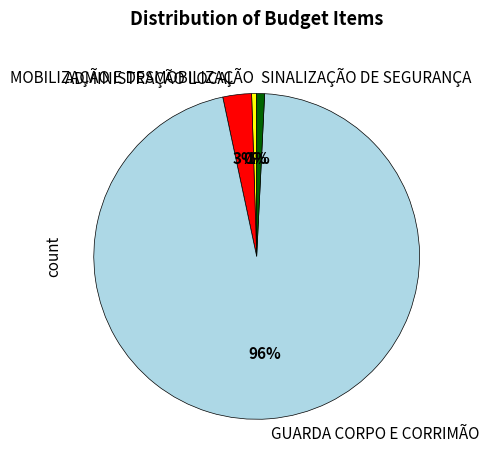

Between MOBILIZAÇÃO E DESMOBILIZAÇÃO and ADMINISTRAÇÃO LOCAL, which is larger?

ADMINISTRAÇÃO LOCAL